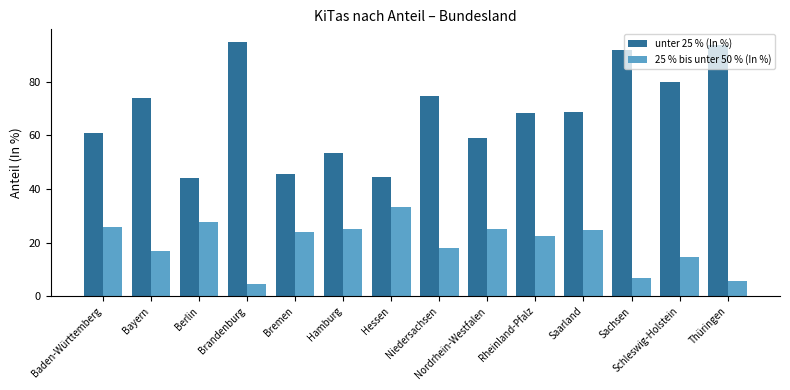

What is the approximate value of unter 25 % (In %) at Baden-Württemberg?

60.8